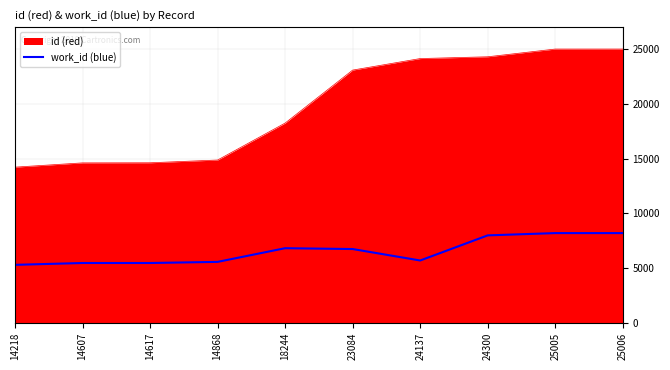

What is the difference between the maximum and minimum values in the work_id (blue) series?

2901